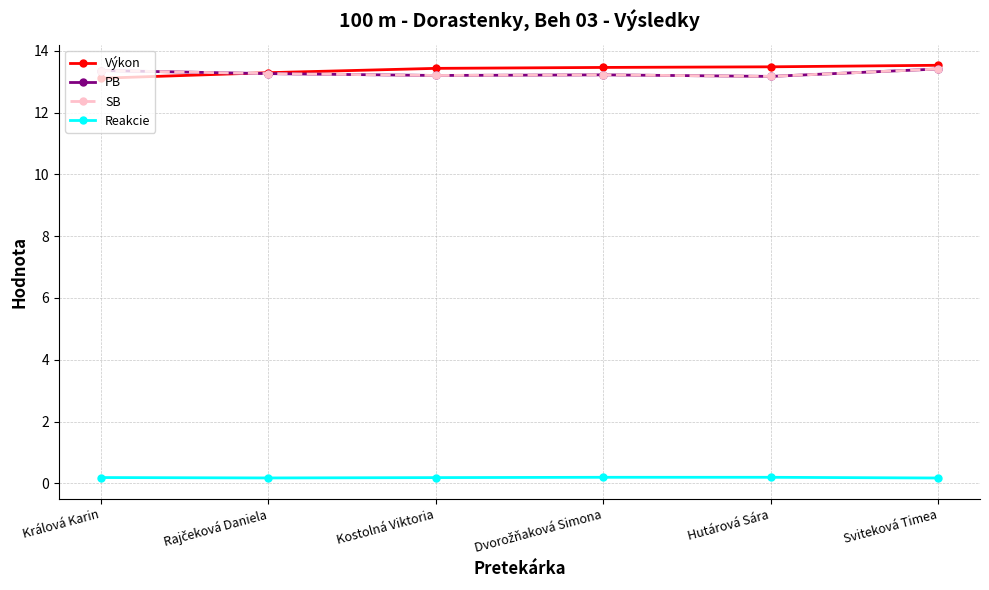

At how many categories does at least one series exceed 2?

6